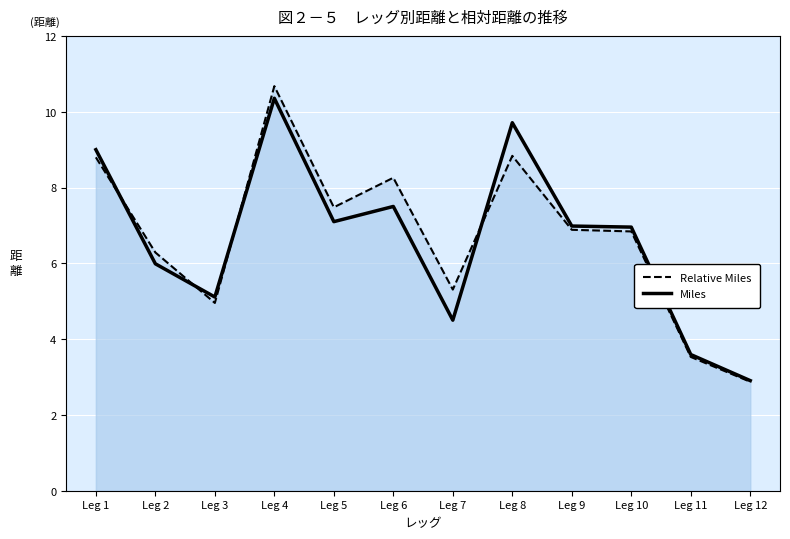

Reading left to right, transcribe all the data shown in this chart.

Relative Miles: Leg 1=8.8	Leg 2=6.3	Leg 3=5.0	Leg 4=10.7	Leg 5=7.5	Leg 6=8.3	Leg 7=5.3	Leg 8=8.8	Leg 9=6.9	Leg 10=6.8	Leg 11=3.5	Leg 12=2.9
Miles: Leg 1=9.0	Leg 2=6.0	Leg 3=5.1	Leg 4=10.4	Leg 5=7.1	Leg 6=7.5	Leg 7=4.5	Leg 8=9.7	Leg 9=7.0	Leg 10=7.0	Leg 11=3.6	Leg 12=2.9